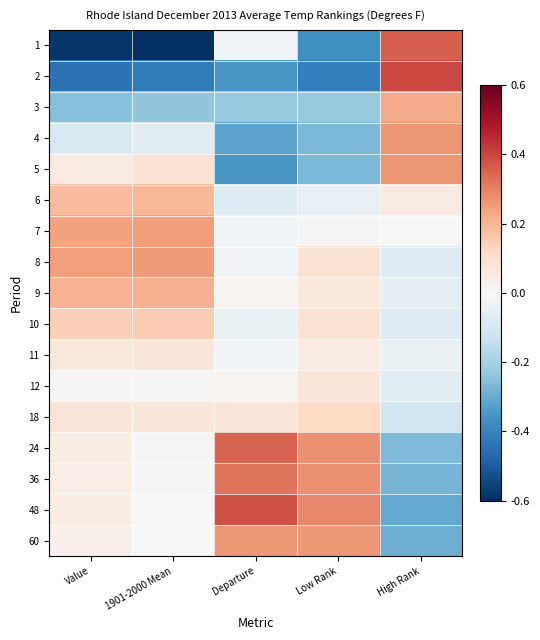

Which has a higher value, Value or Low Rank?

Low Rank